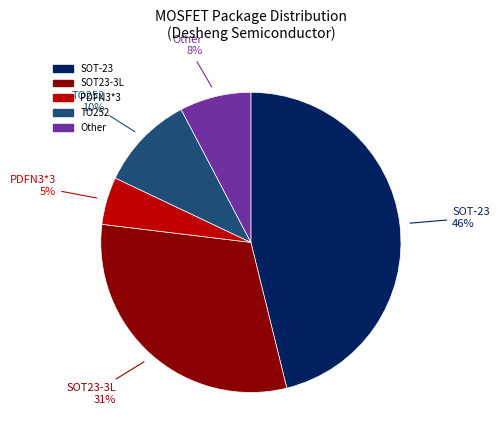

Does SOT23-3L account for over 50% of the chart?

No